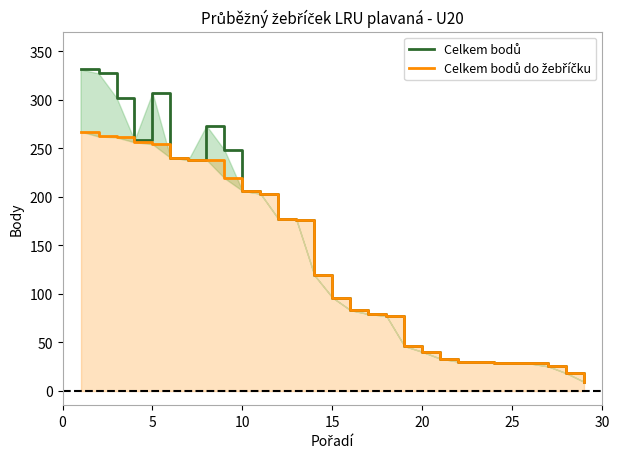

How many interior local peaks does the Celkem bodů series have?

2